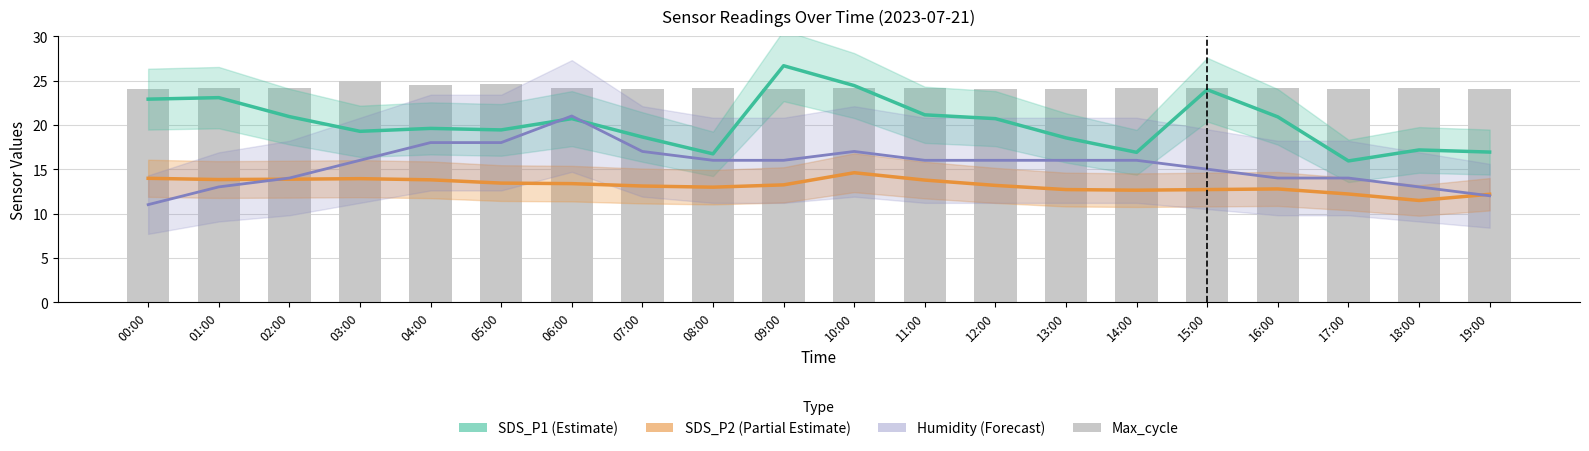

Reading right to left, transcribe all the data shown in this chart.

SDS_P1: 16.9	17.2	15.9	20.9	24.0	16.9	18.5	20.7	21.1	24.4	26.7	16.7	18.6	20.7	19.4	19.6	19.3	20.9	23.1	22.9
SDS_P2: 12.2	11.5	12.2	12.8	12.7	12.6	12.7	13.2	13.8	14.6	13.2	13.0	13.1	13.4	13.4	13.8	13.9	13.9	13.8	14.0
Humidity: 12.0	13.0	14.0	14.0	15.0	16.0	16.0	16.0	16.0	17.0	16.0	16.0	17.0	21.0	18.0	18.0	16.0	14.0	13.0	11.0
Max_cycle: 24.1	24.1	24.1	24.1	24.1	24.2	24.1	24.1	24.2	24.1	24.1	24.2	24.1	24.2	24.7	24.5	25.0	24.1	24.2	24.1